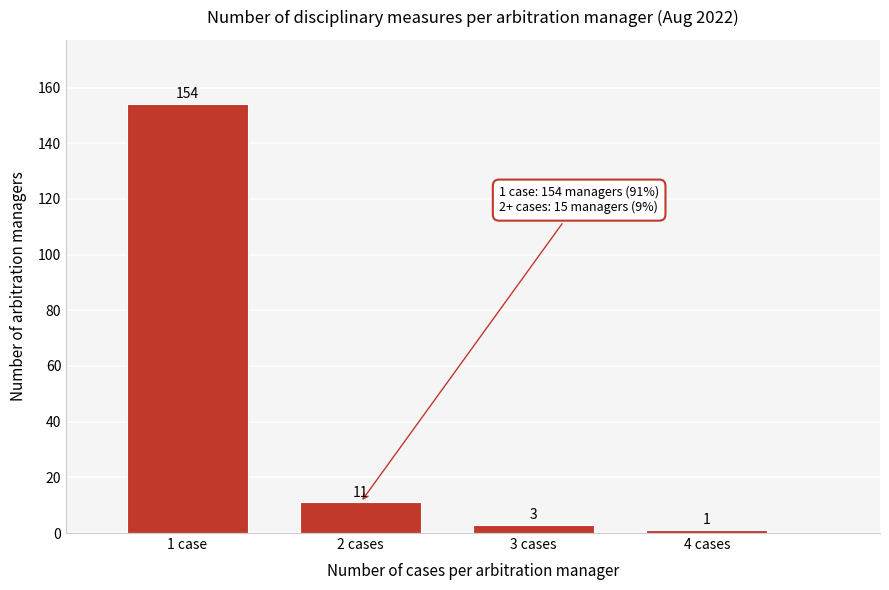

Reading left to right, what are all the values shown in this chart?

154	11	3	1